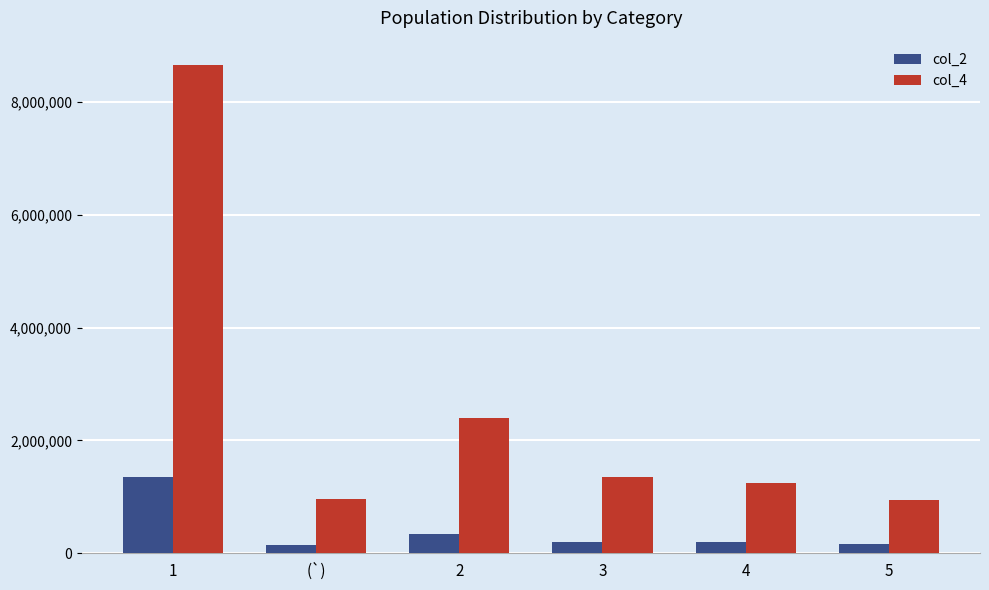

What is the sum of the col_4 values at 5 and 4?

2192708